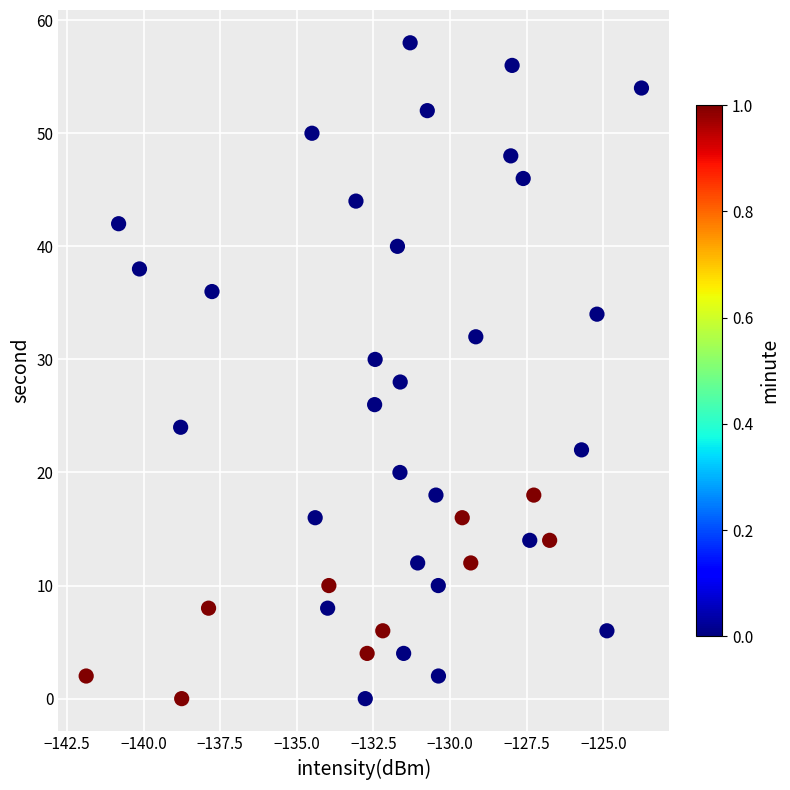

What is the range of Y values (max minus min)?

58